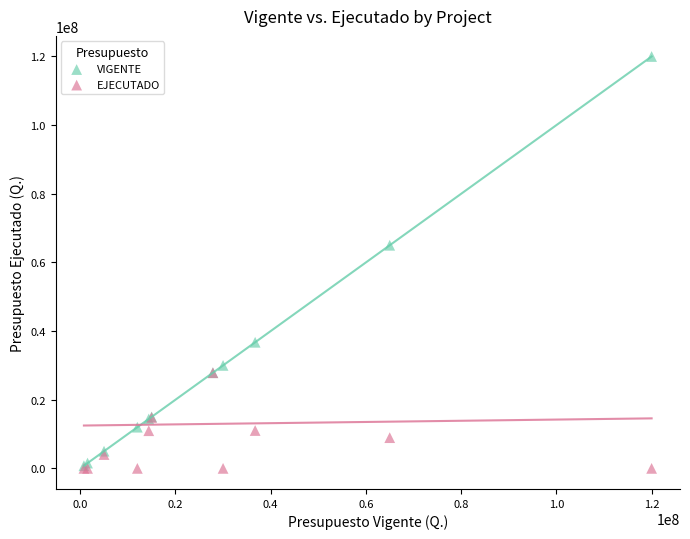

What are all the series names shown in the legend?

VIGENTE, EJECUTADO